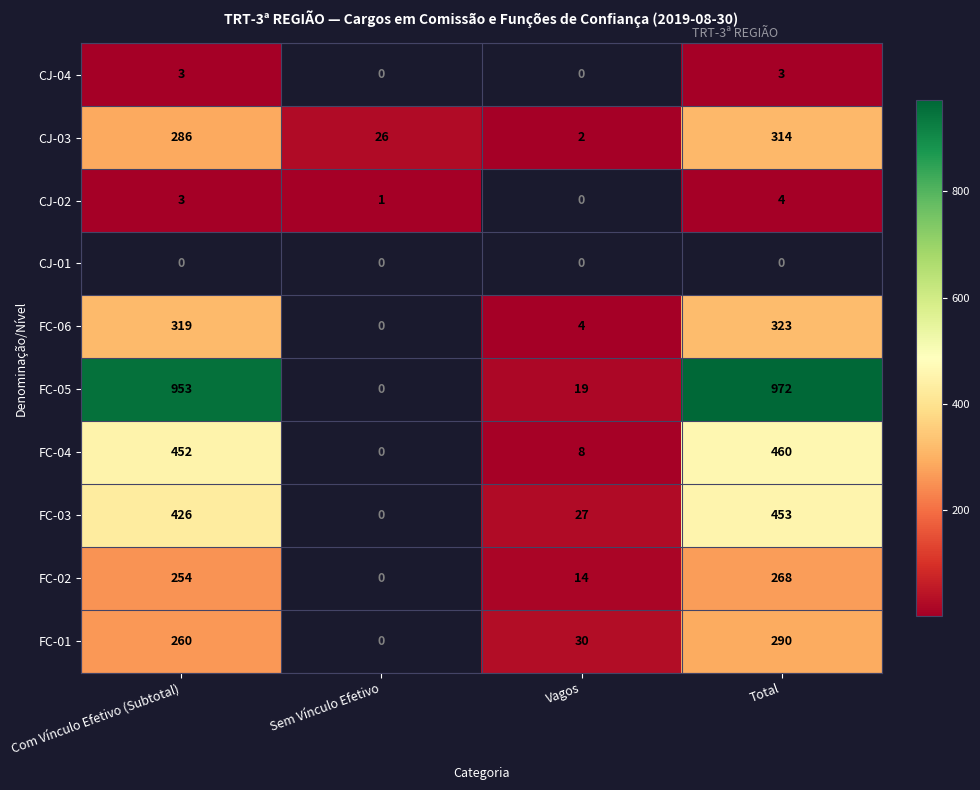

How many categories are shown in the chart?

4